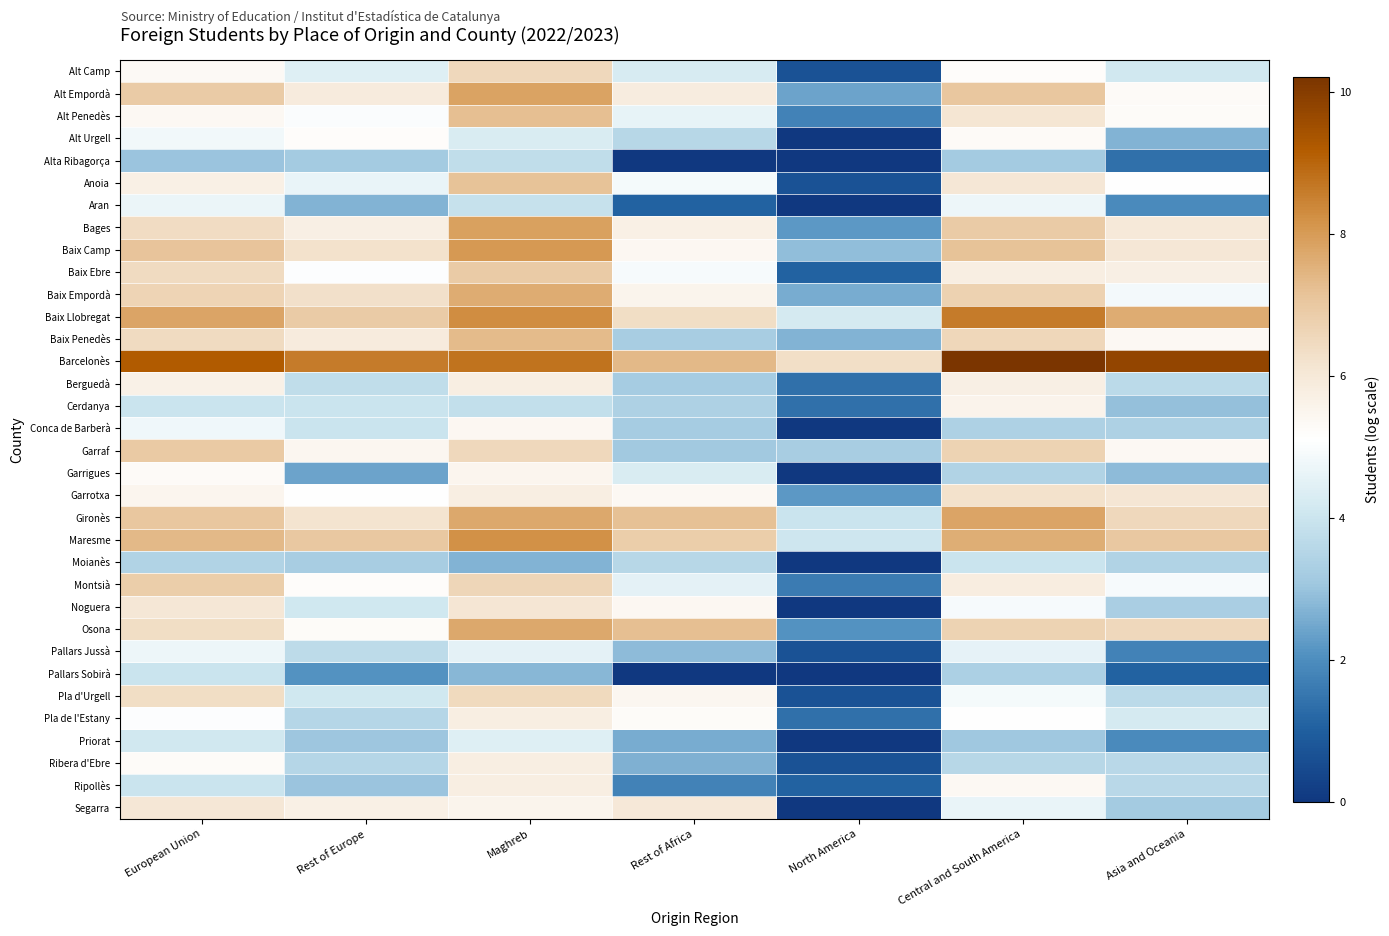

At how many categories does at least one series exceed 5?

7